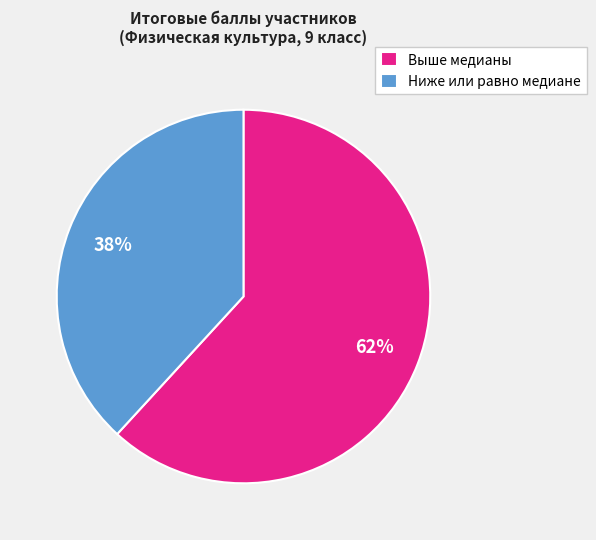

Does any single category account for the majority?

Yes